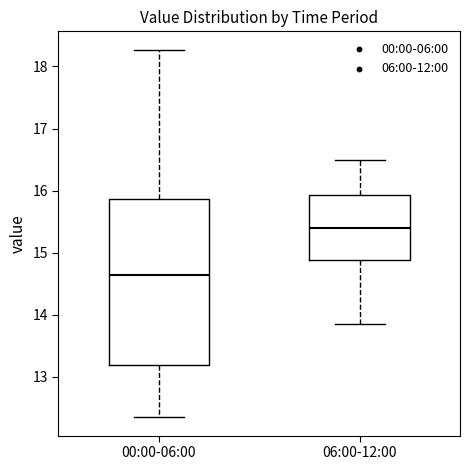

Reading left to right, read every box against the y-axis: the position of its median line, the range the box covers, and the ends of its whiskers. The values are not printed on the chart, so give them approximately, as read against the axis.

00:00-06:00: median 14.6, box 13.2 to 15.9, whiskers 12.4 to 18.3
06:00-12:00: median 15.4, box 14.9 to 15.9, whiskers 13.9 to 16.5